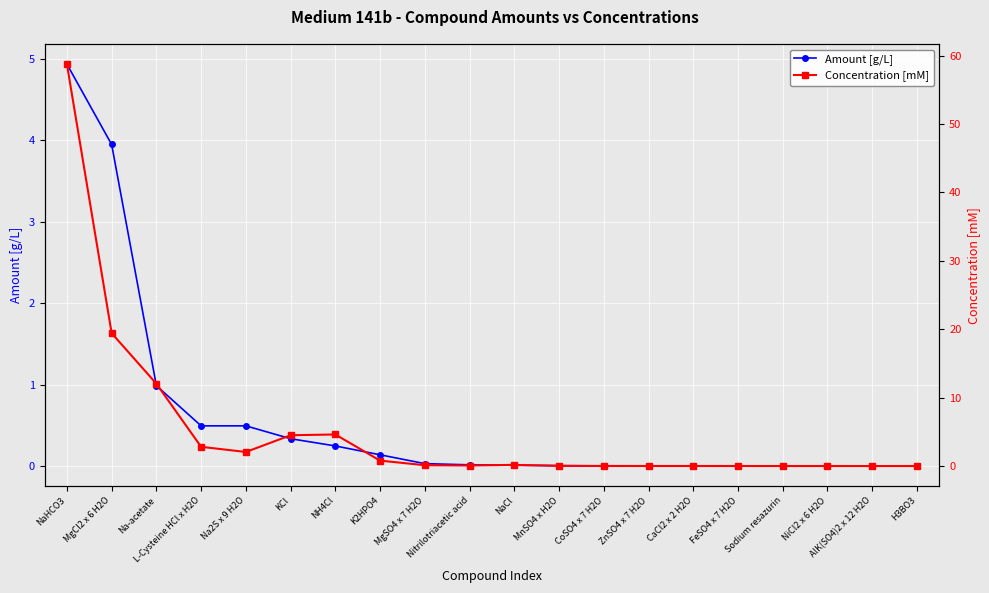

The value of Amount [g/L] at CoSO4 x 7 H2O is 0.0. True or false?

True